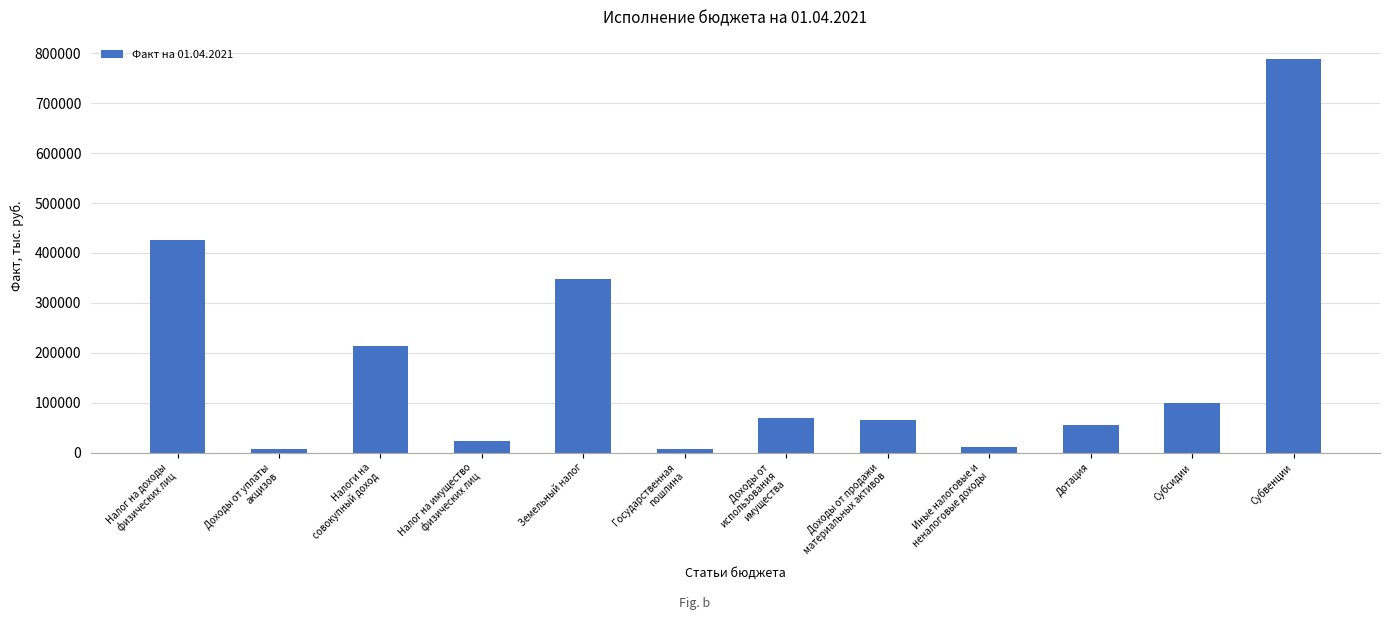

Between Субсидии and Доходы от
использования
имущества, which is larger?

Субсидии